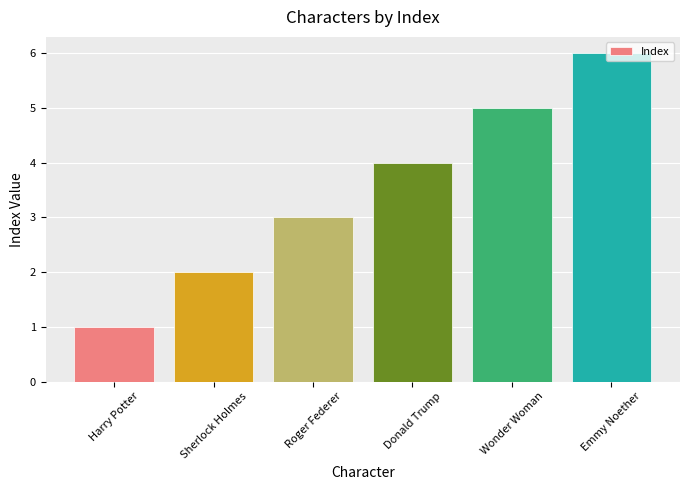

What is the label of the 2nd bar from the left?

Sherlock Holmes